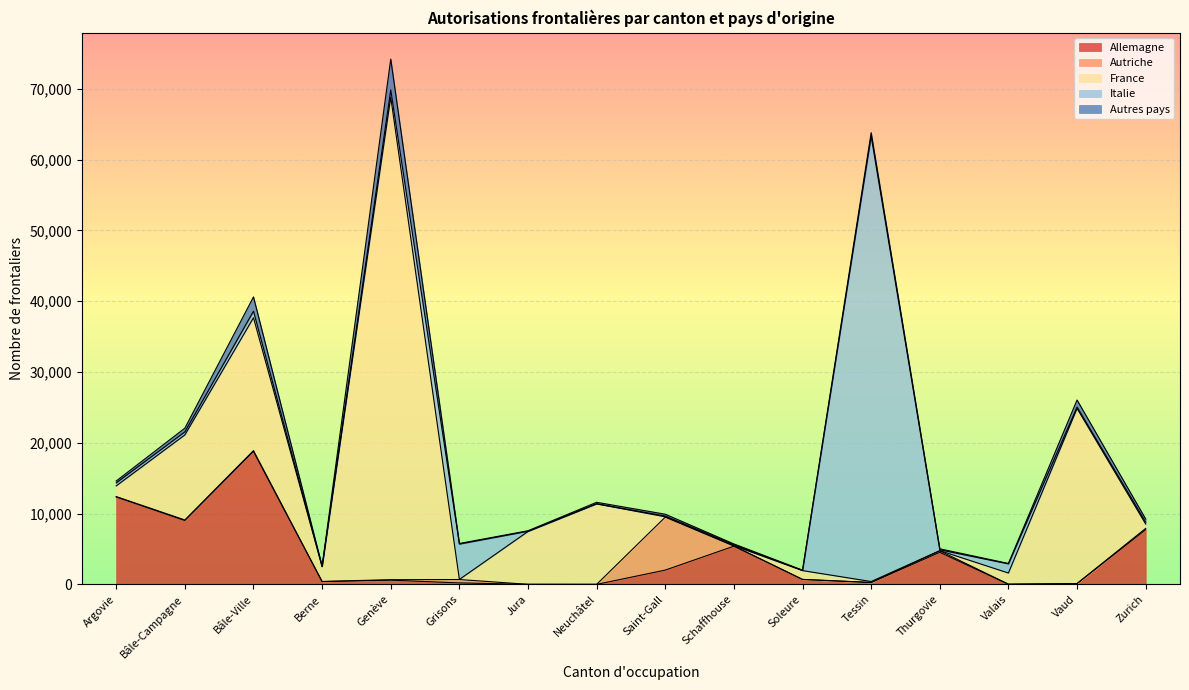

Where is the first local maximum for Allemagne?

Bâle-Ville